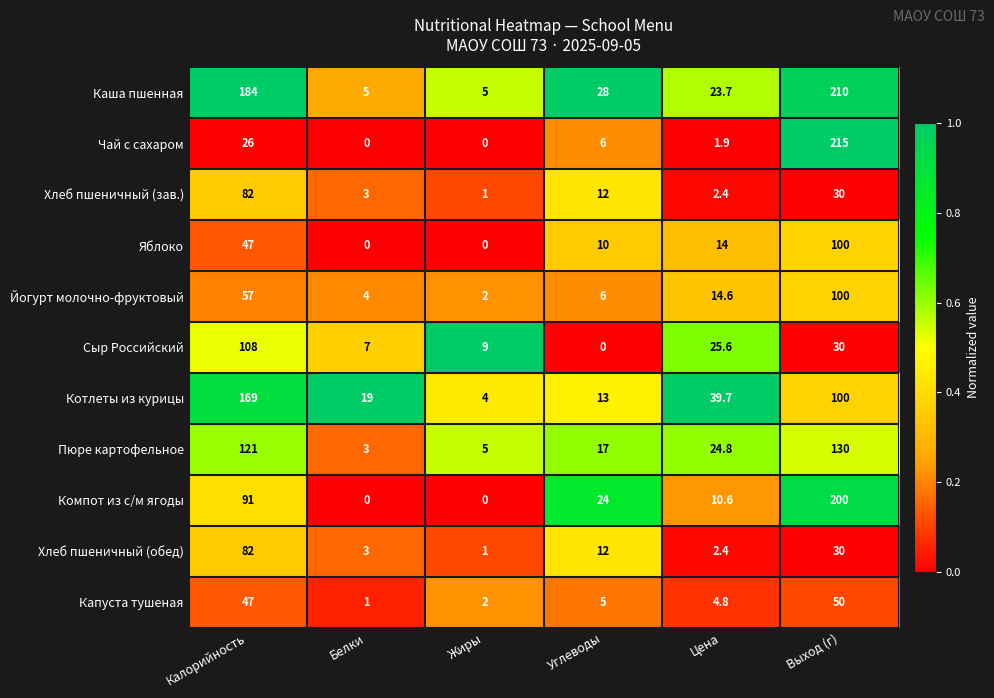

What is the minimum value for Йогурт молочно-фруктовый?

2.0